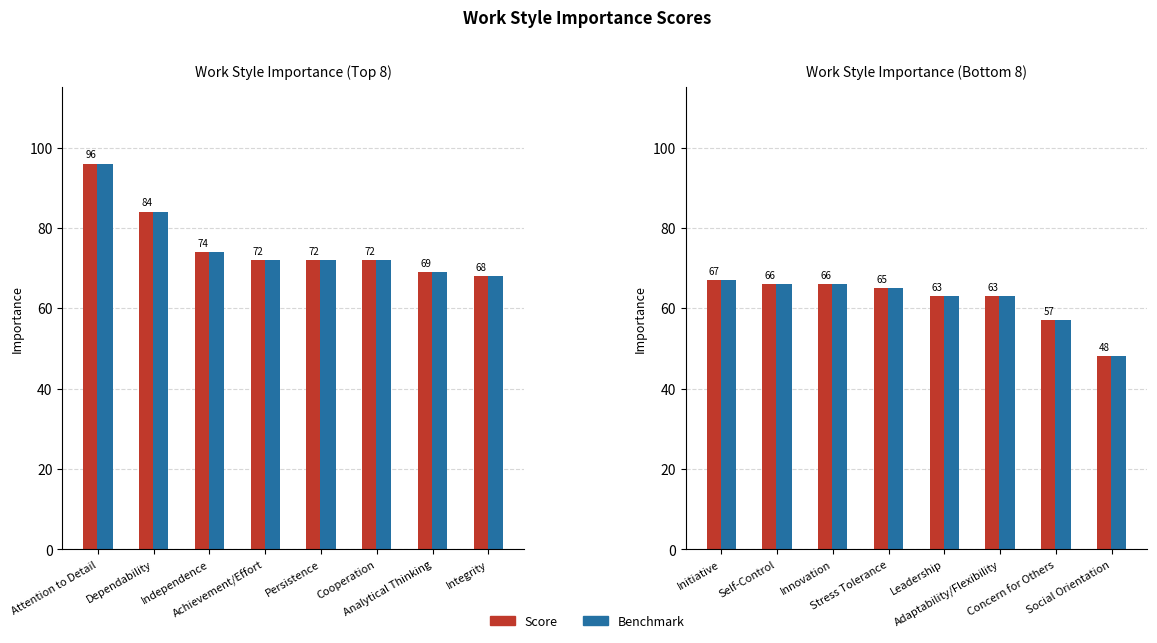

What is the label of the 3rd bar from the right?

Adaptability/Flexibility